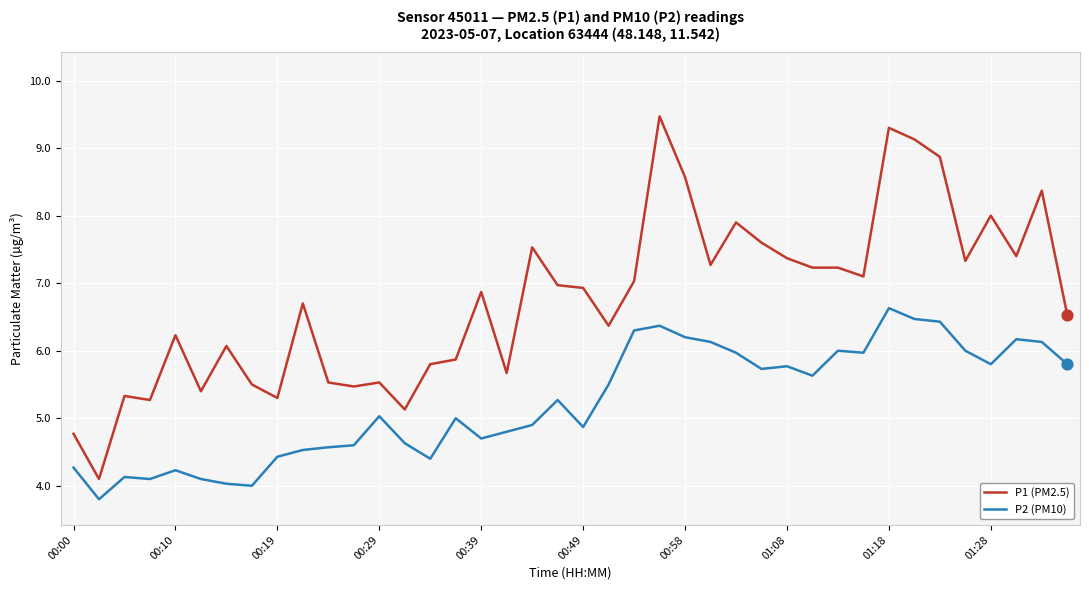

What are all the series names shown in the legend?

P1 (PM2.5), P2 (PM10)